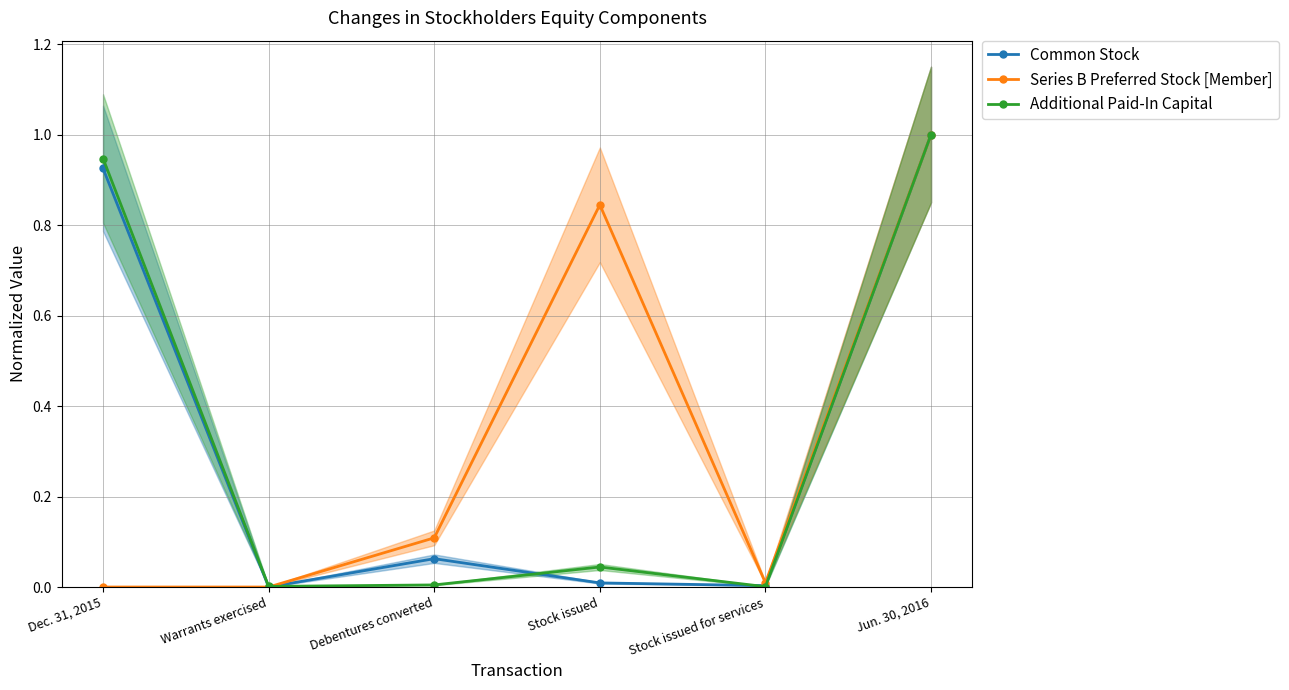

Rank the series by their maximum value, from lowest to highest.

Common Stock, Series B Preferred Stock [Member], Additional Paid-In Capital